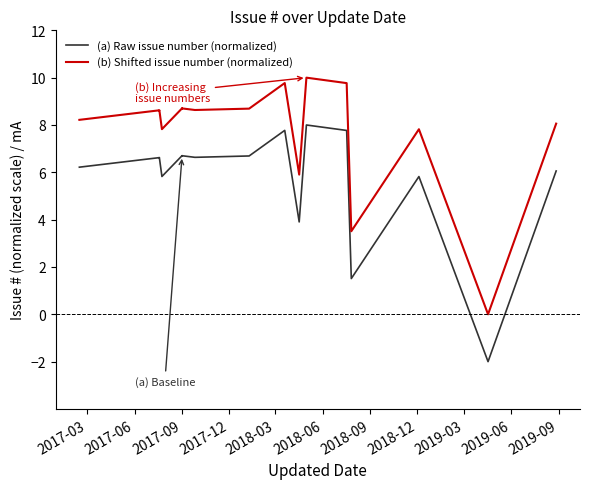

True or false: (a) Raw issue number (normalized) and (b) Shifted issue number (normalized) intersect in this chart.

False